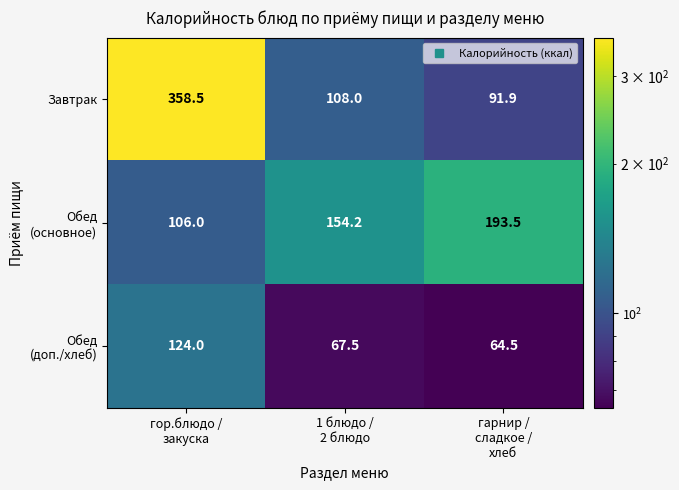

What is the average value of the Завтрак series?

186.1